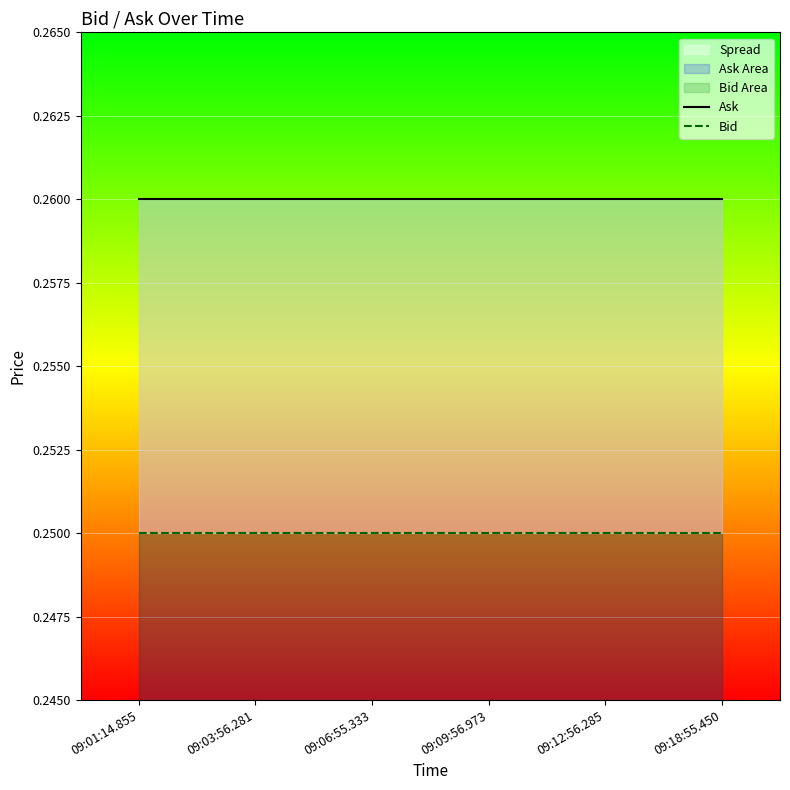

Where is Bid nearest to the value 0?

09:01:14.855